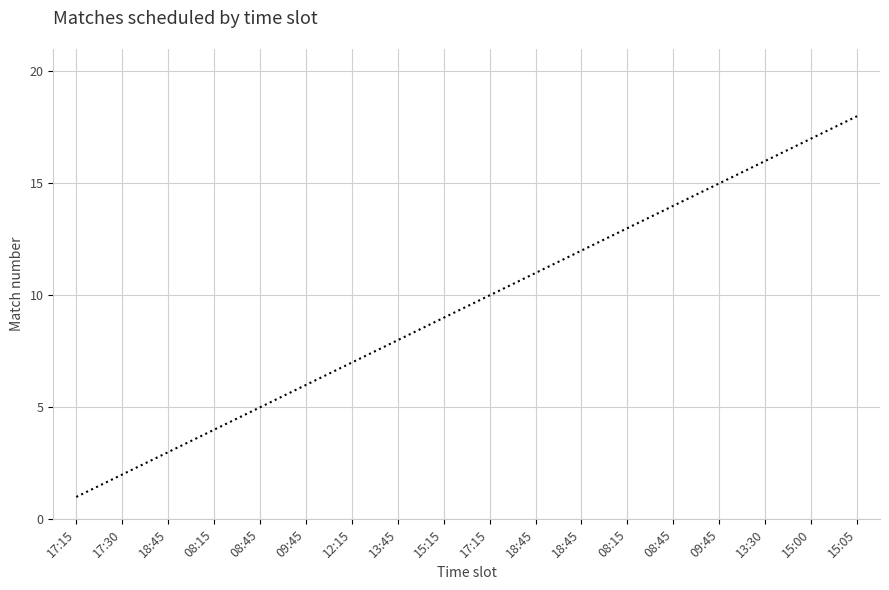

Which has a higher value, 15:00 or 18:45?

15:00